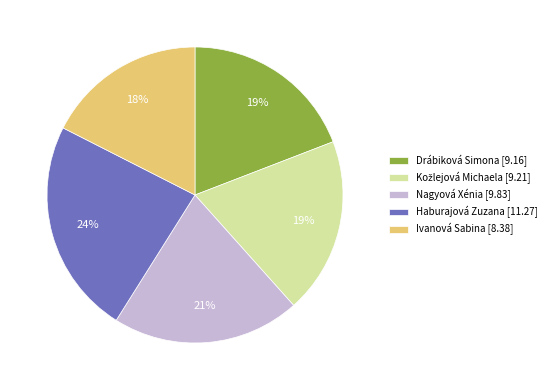

What percentage is the Drábiková Simona slice, to the nearest percent?

19%